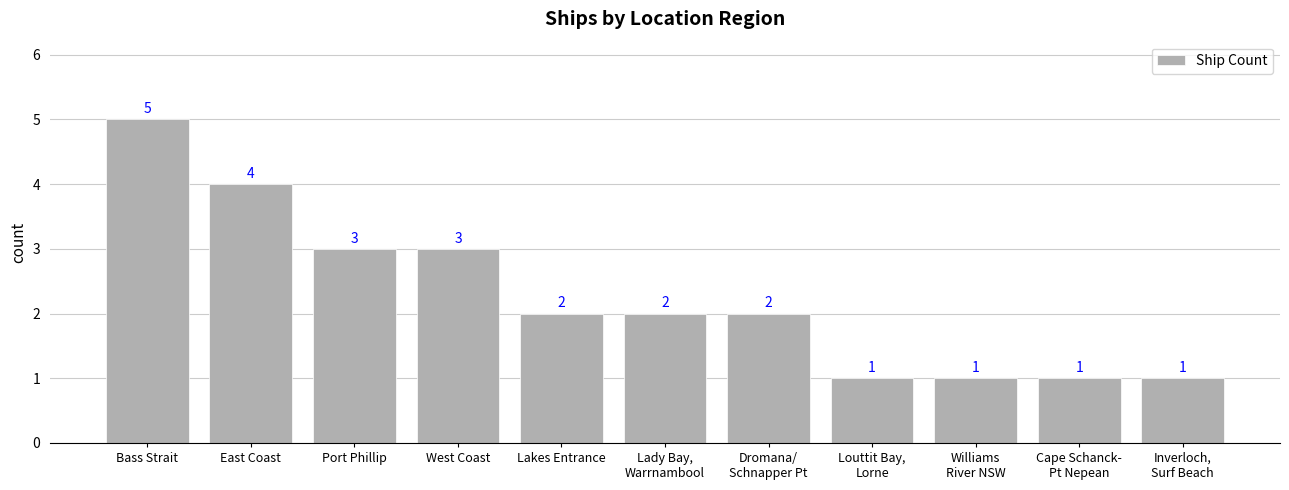

The value at Lakes Entrance is 2. True or false?

True